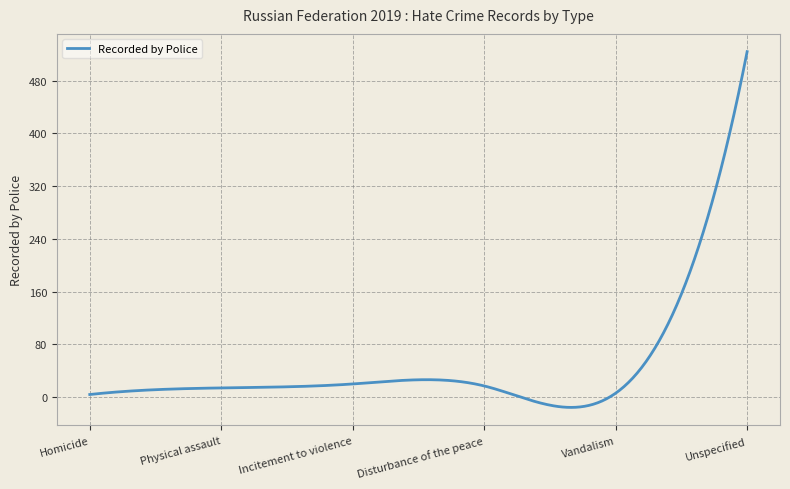

What is the difference between the maximum and minimum values?

539.6